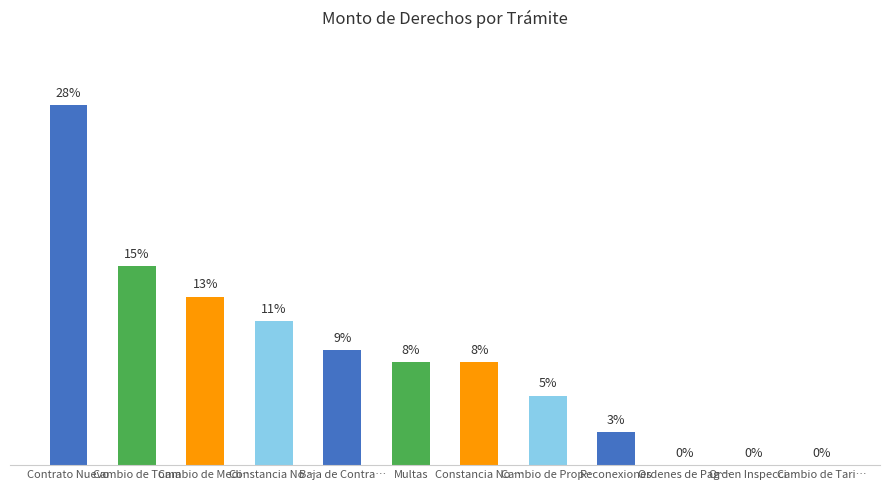

The chart shows a value of 361 at Multas. True or false?

False